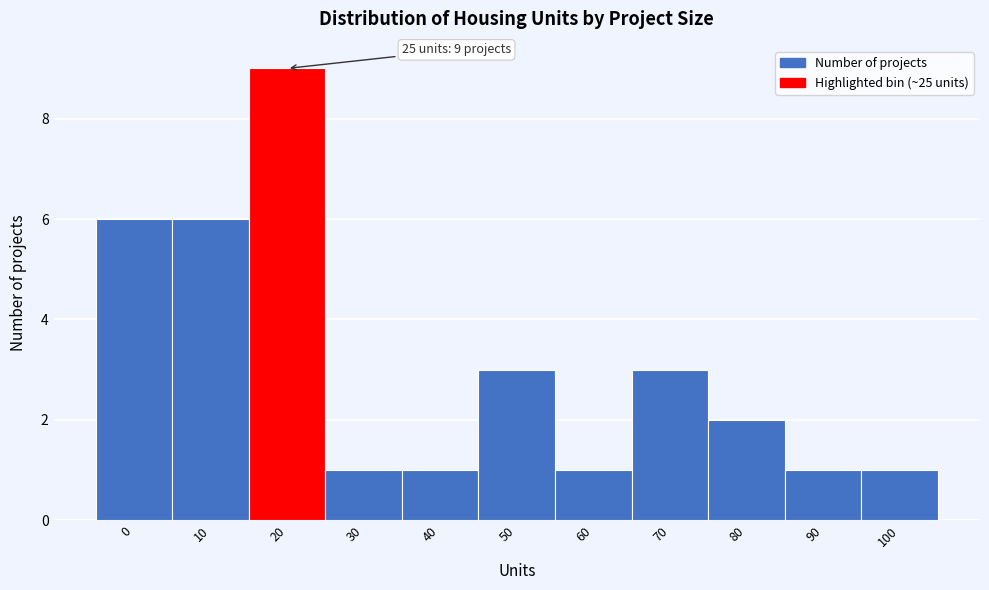

Reading right to left, extract all data points from this chart.

100=1	90=1	80=2	70=3	60=1	50=3	40=1	30=1	20=9	10=6	0=6